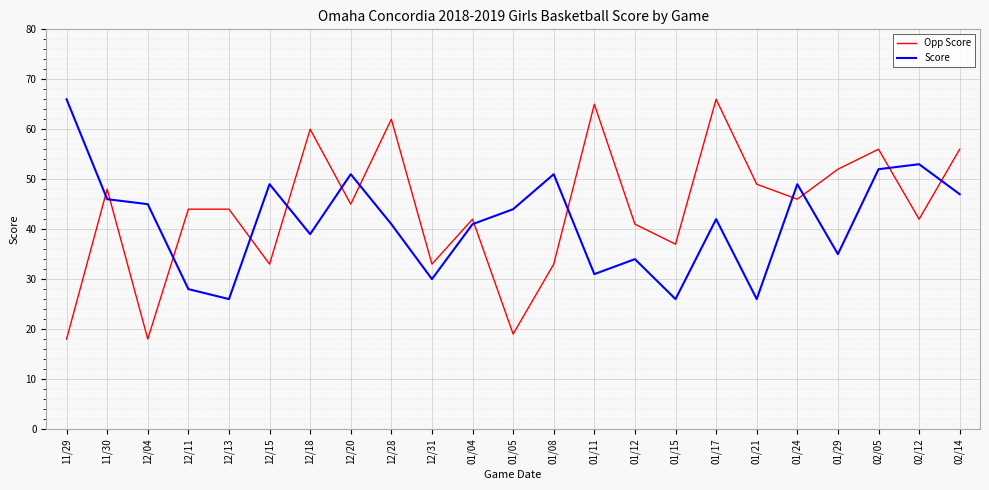

True or false: Score has more than 1 interior local peaks.

True